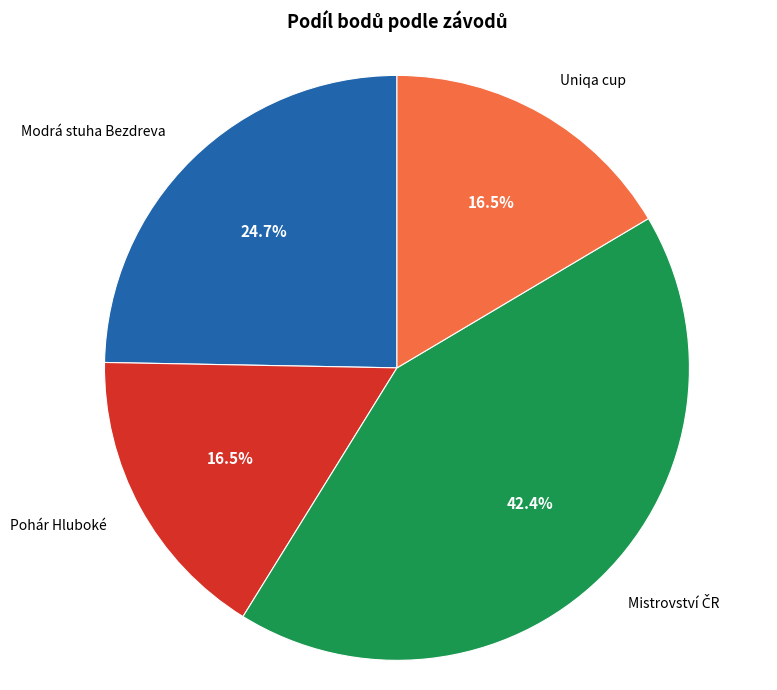

Is there any slice that represents more than half of the pie?

No